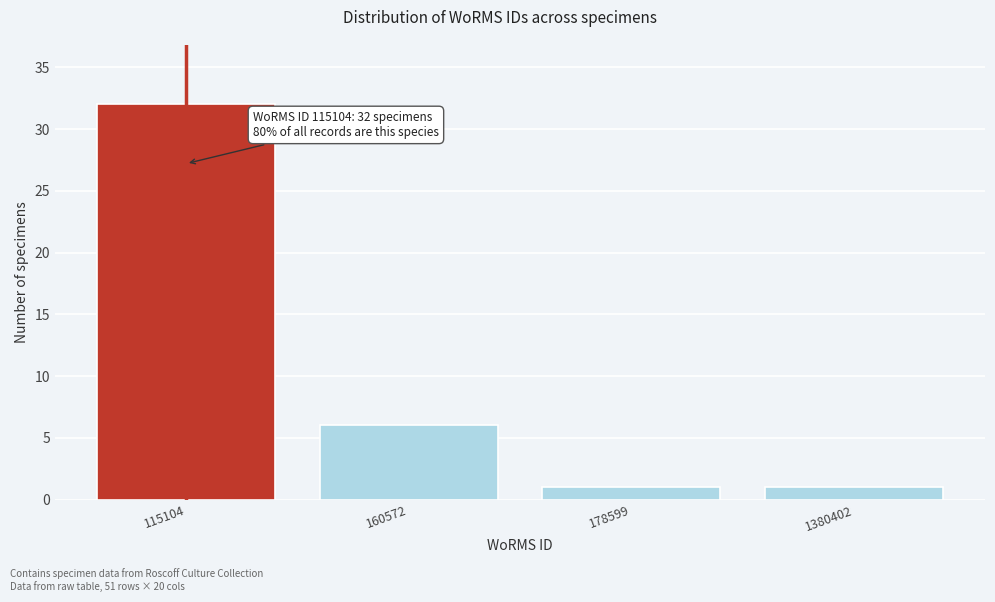

Reading right to left, what are all the values shown in this chart?

1	1	6	32